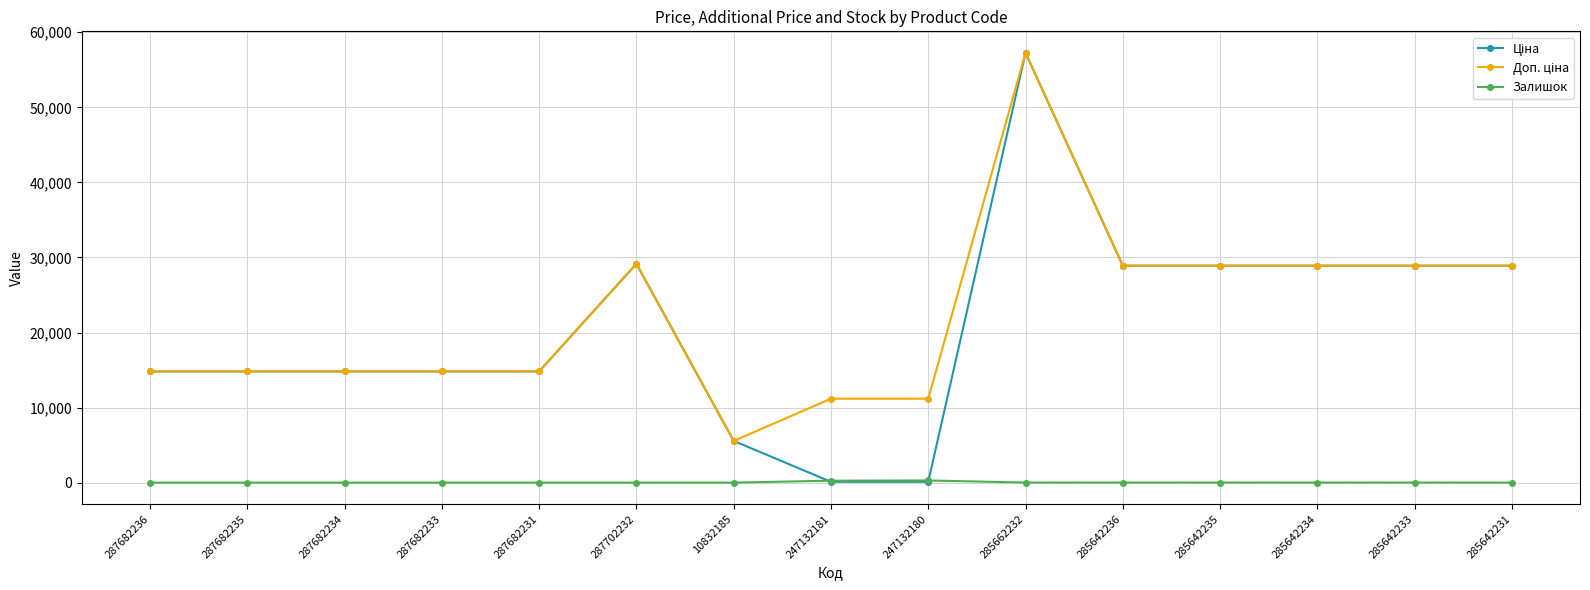

What is the sum of all Залишок values?

627.0